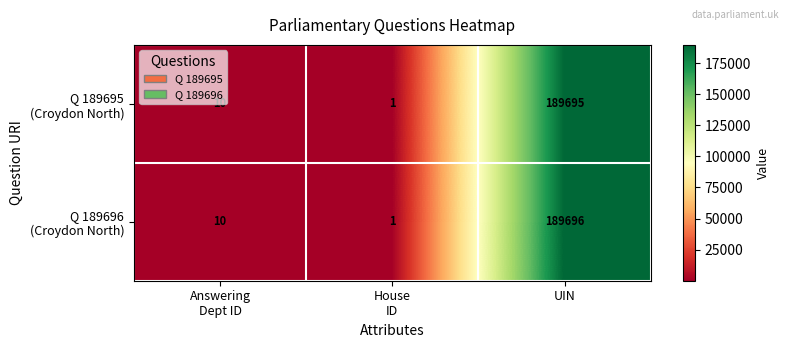

At which category is the sum across all series the highest?

UIN